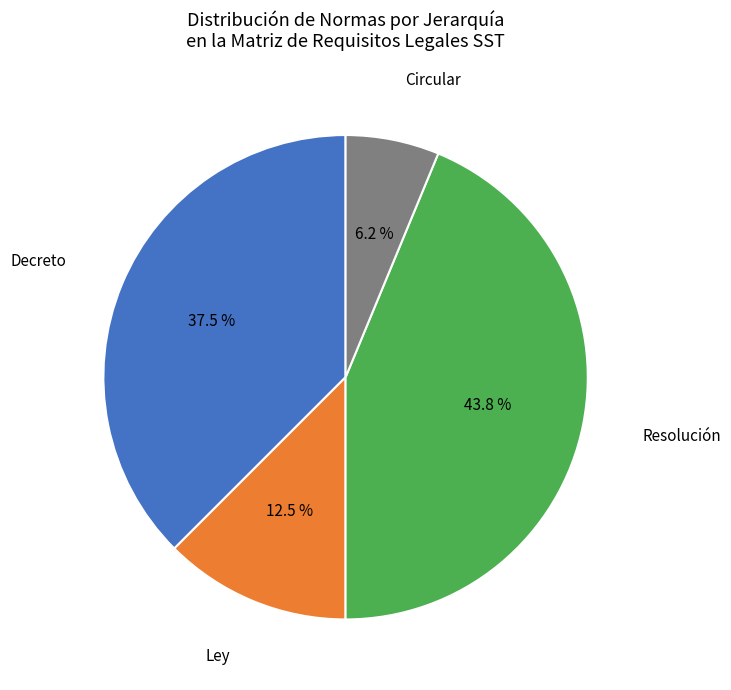

Is there a majority slice in this chart?

No